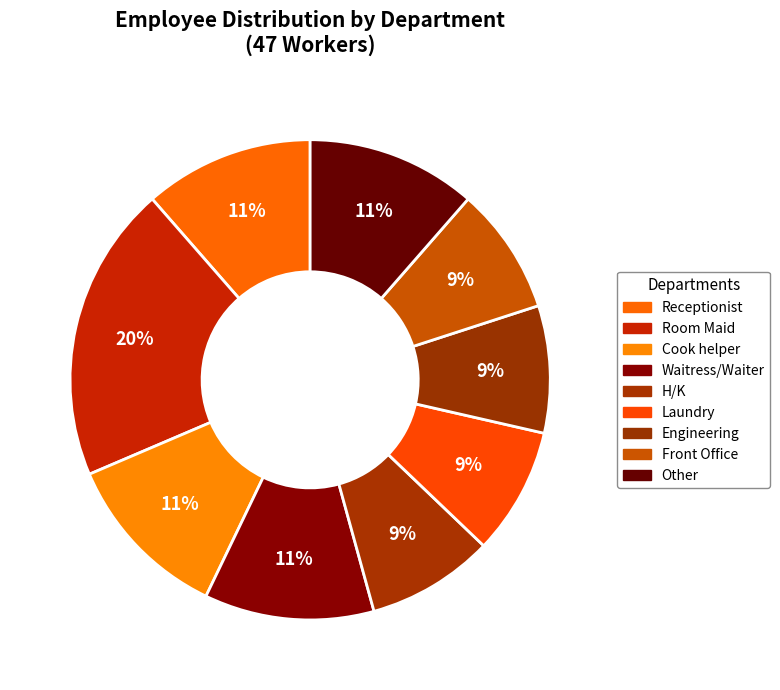

Does any single category account for the majority?

No